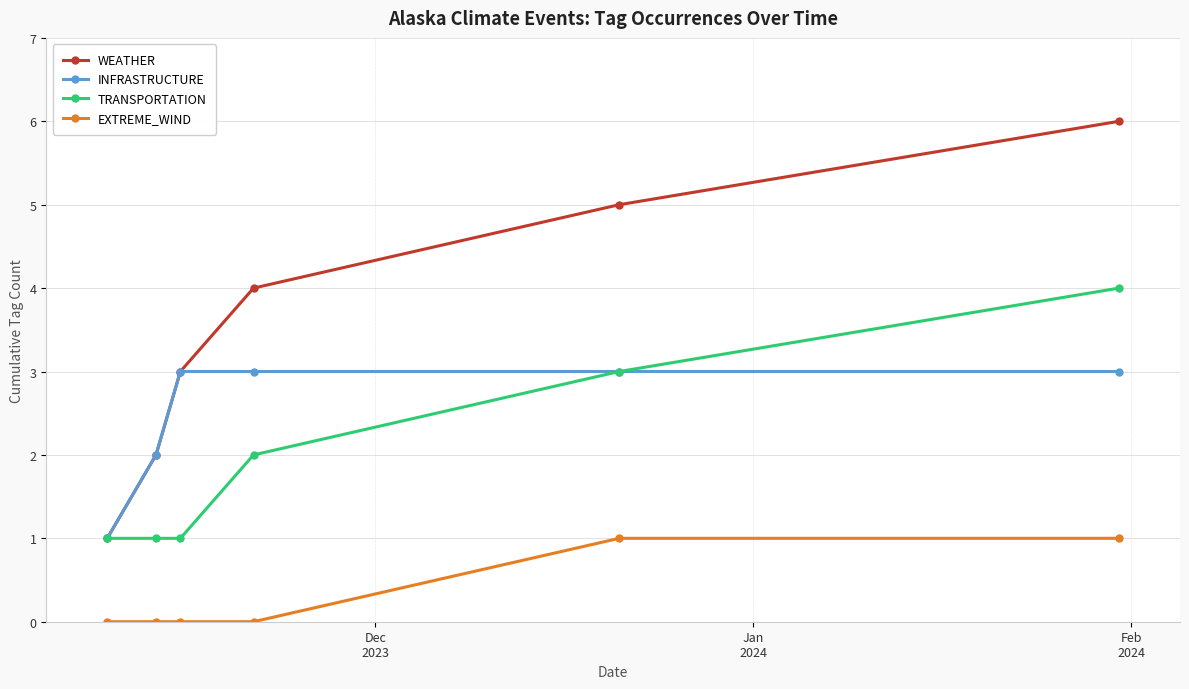

Rank the series by their maximum value, from highest to lowest.

WEATHER, TRANSPORTATION, INFRASTRUCTURE, EXTREME_WIND